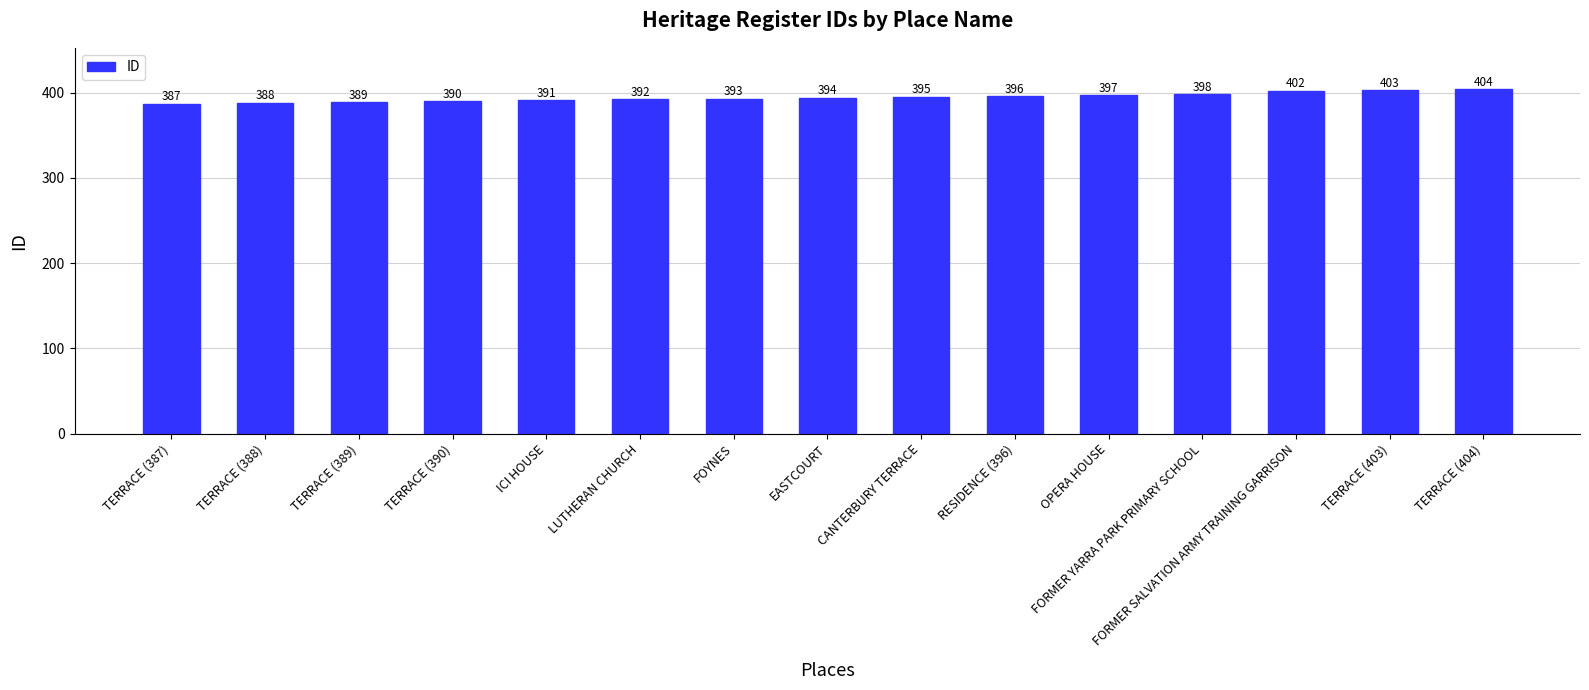

The chart shows a value of 391 at ICI HOUSE. True or false?

True